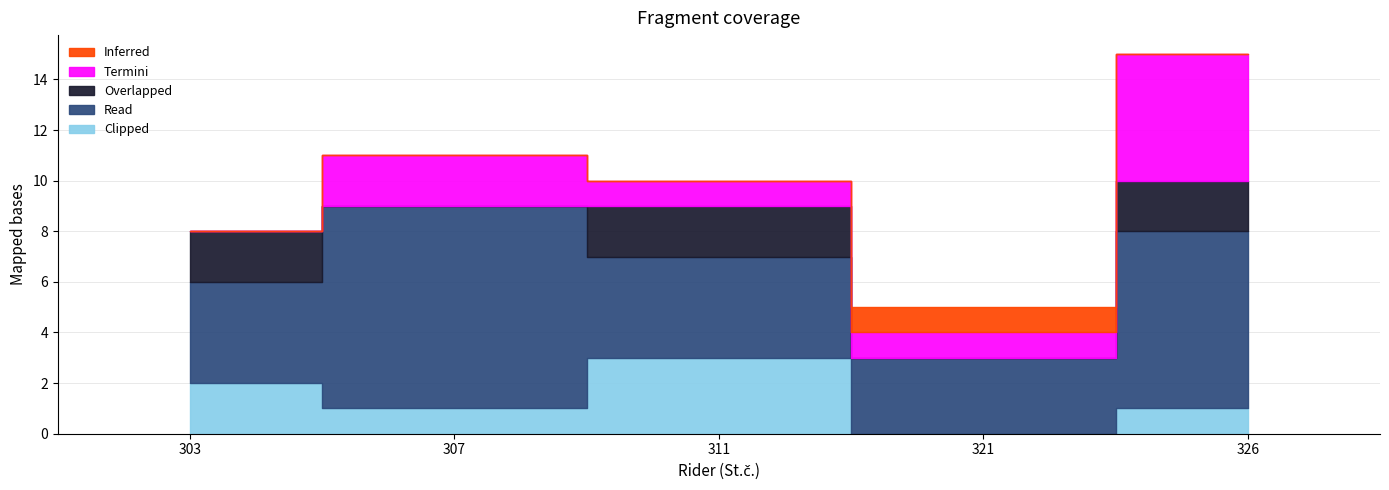

Does the chart have visible grid lines?

Yes